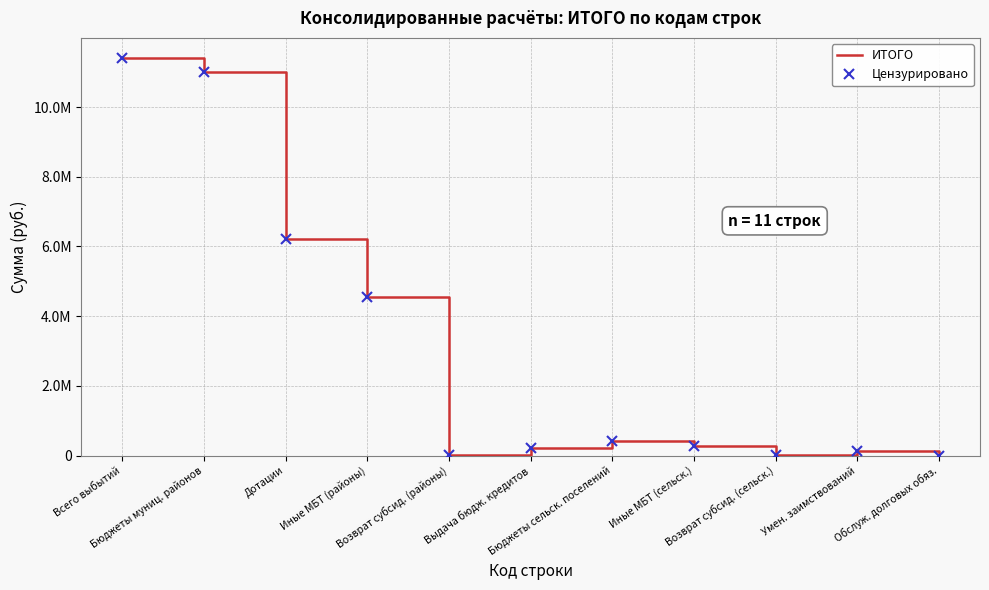

List the series in order of their peak value, lowest first.

ИТОГО, Цензурировано